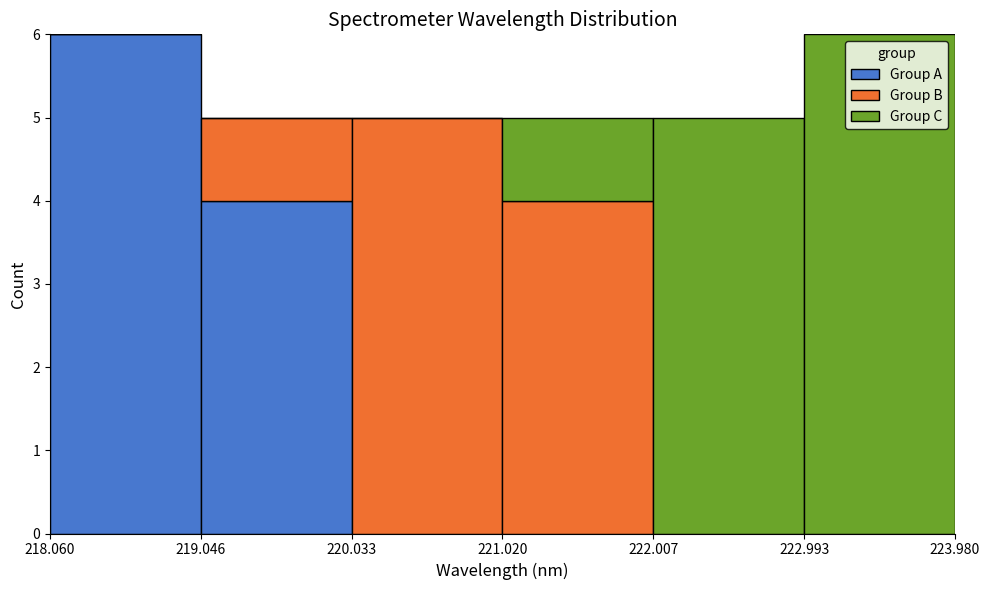

Reading left to right, list every stacked bar in this chart as the range it spans on the x-axis followed by its total height. The values are not printed on the chart, so give them approximately, as read against the axis.

218.060 to 219.046: 6
219.046 to 220.033: 5
220.033 to 221.020: 5
221.020 to 222.007: 5
222.007 to 222.993: 5
222.993 to 223.980: 6